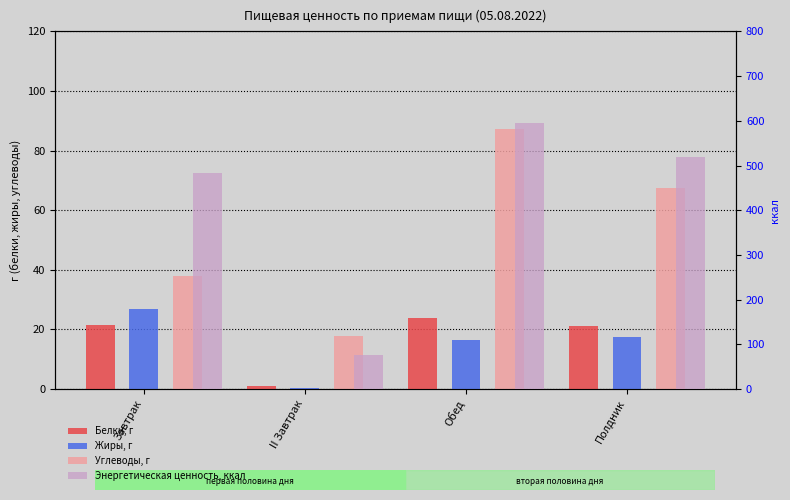

At how many categories does at least one series exceed 556?

1